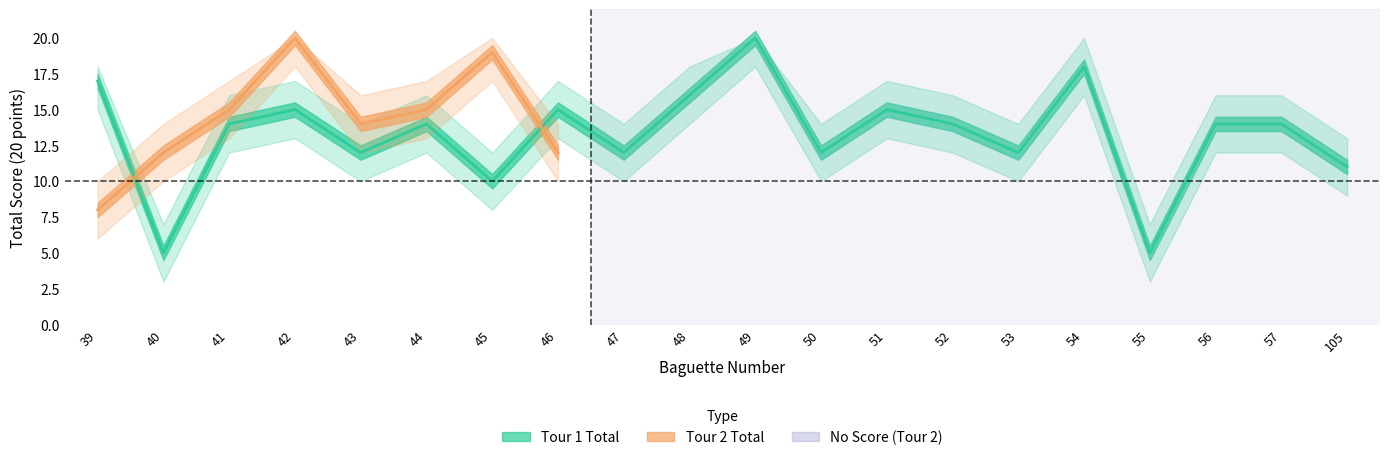

Approximately how many times larger is the value at 45 compared to 49?

0.5